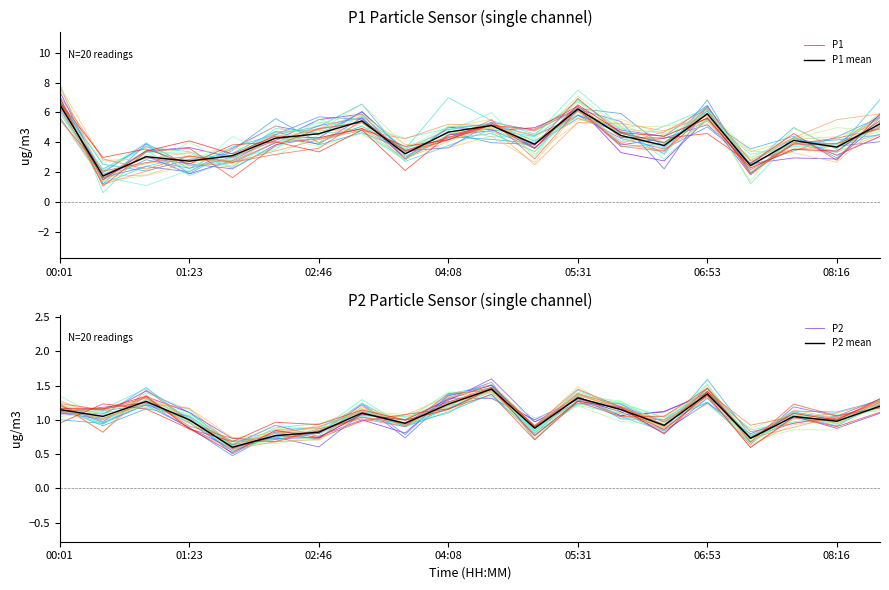

What is the difference between the second highest and second lowest values in the P1 series?

4.6